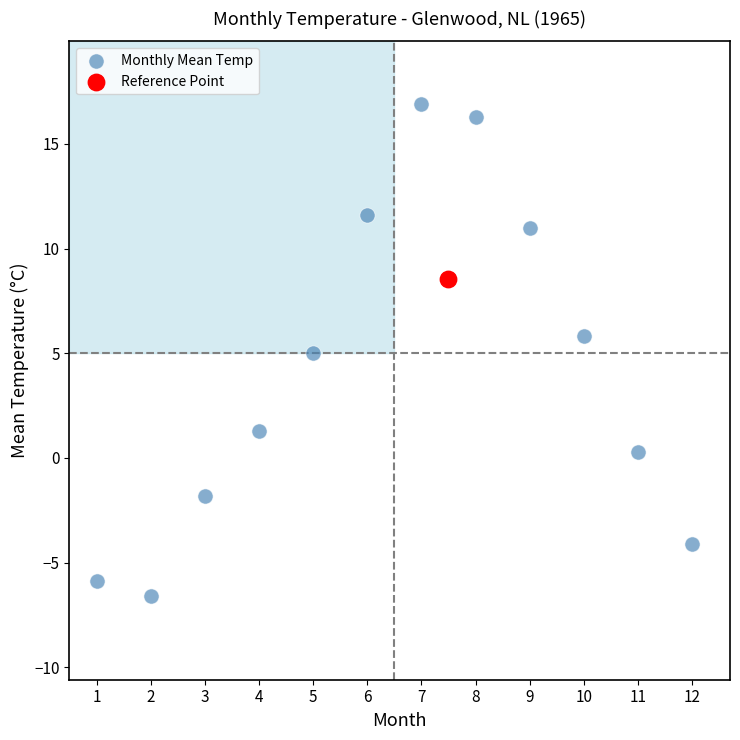

What are all the series names shown in the legend?

Monthly Mean Temp, Reference Point